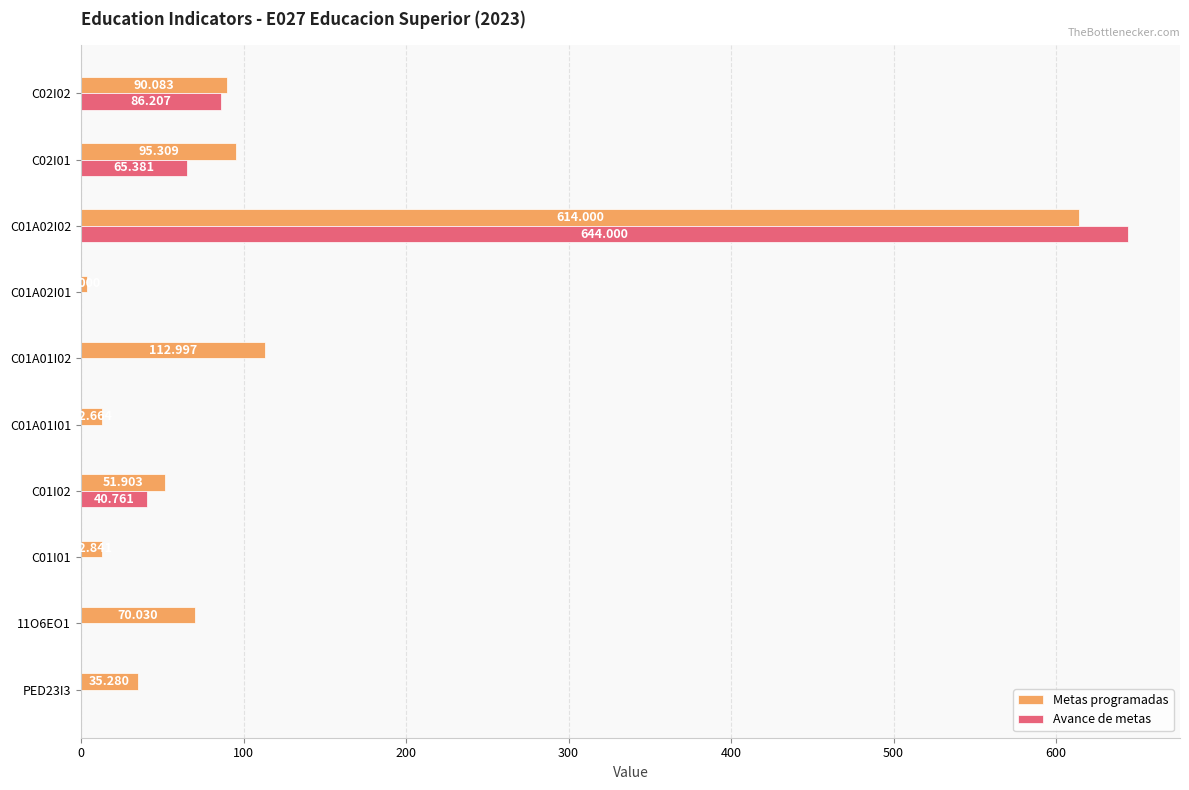

At which label is Metas programadas closest to 309?

C01A01I02